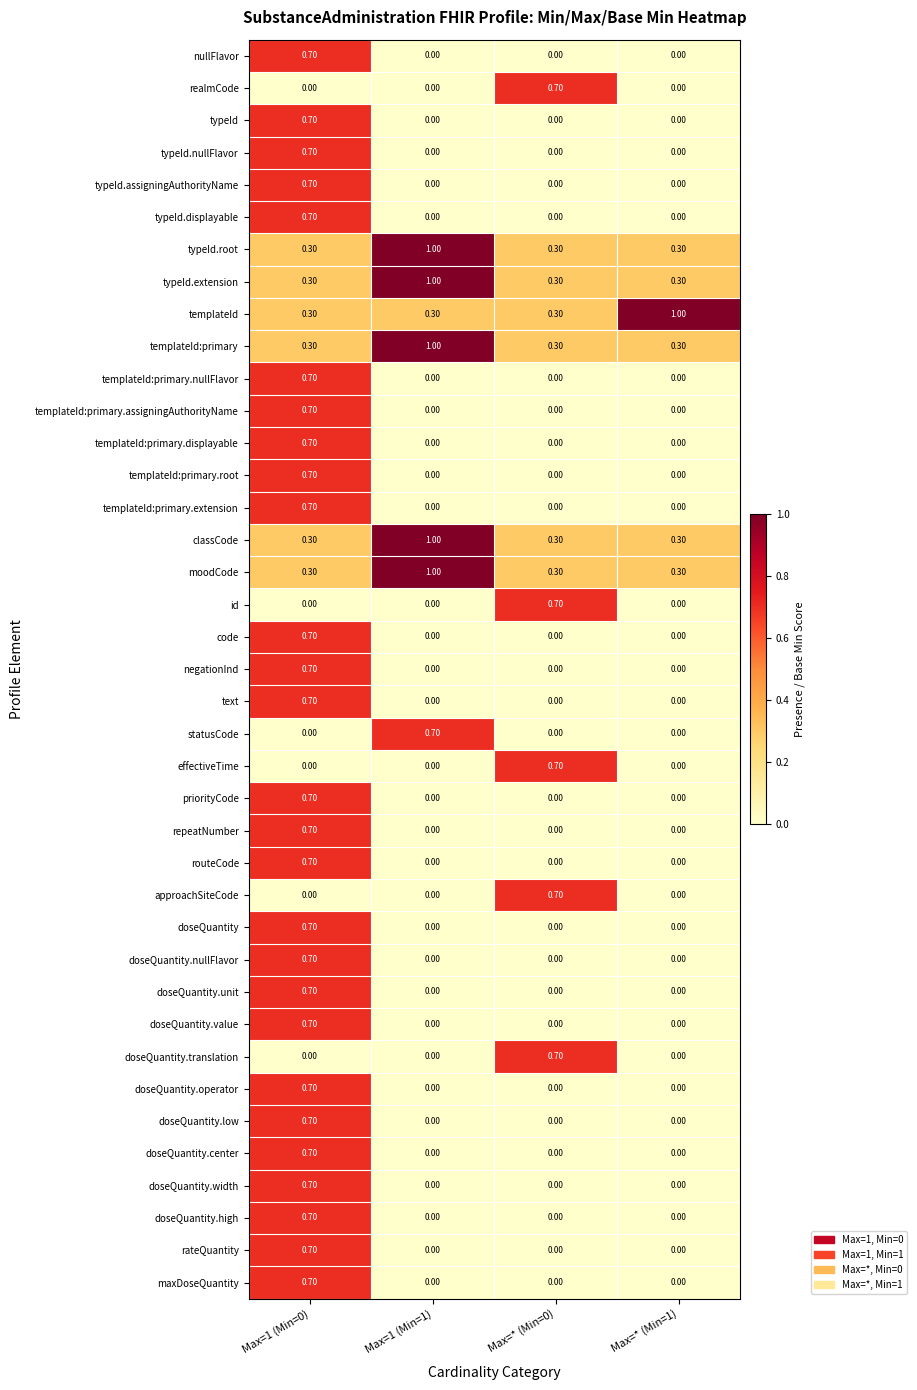

At how many categories does at least one series exceed 0?

4